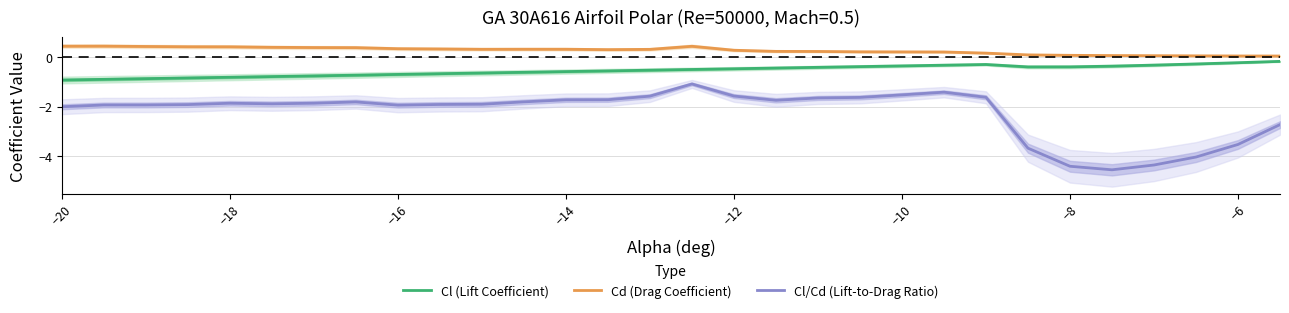

The value of Cl (Lift Coefficient) at −14 is -0.8. True or false?

False